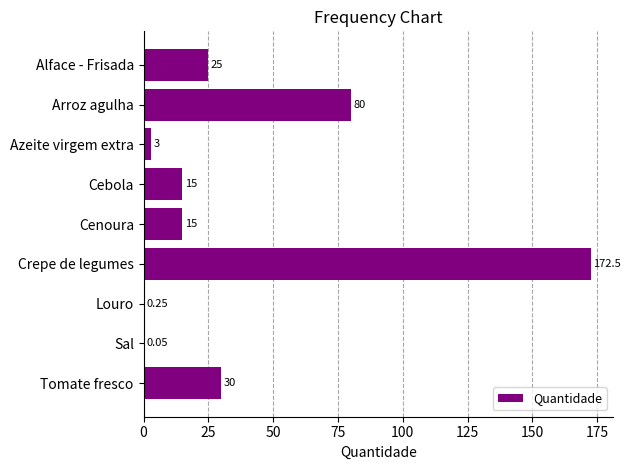

What is the sum of the values at Tomate fresco and Cenoura?

45.0